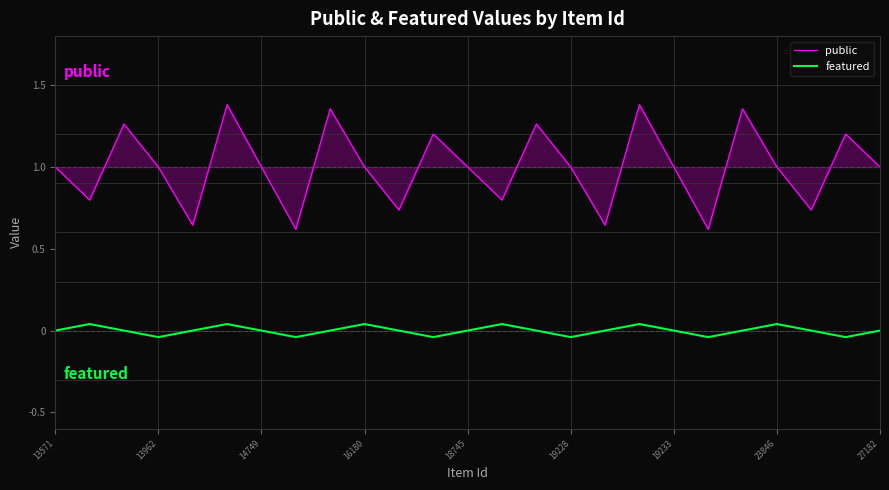

What is the difference between the maximum and minimum values in the public series?

0.8